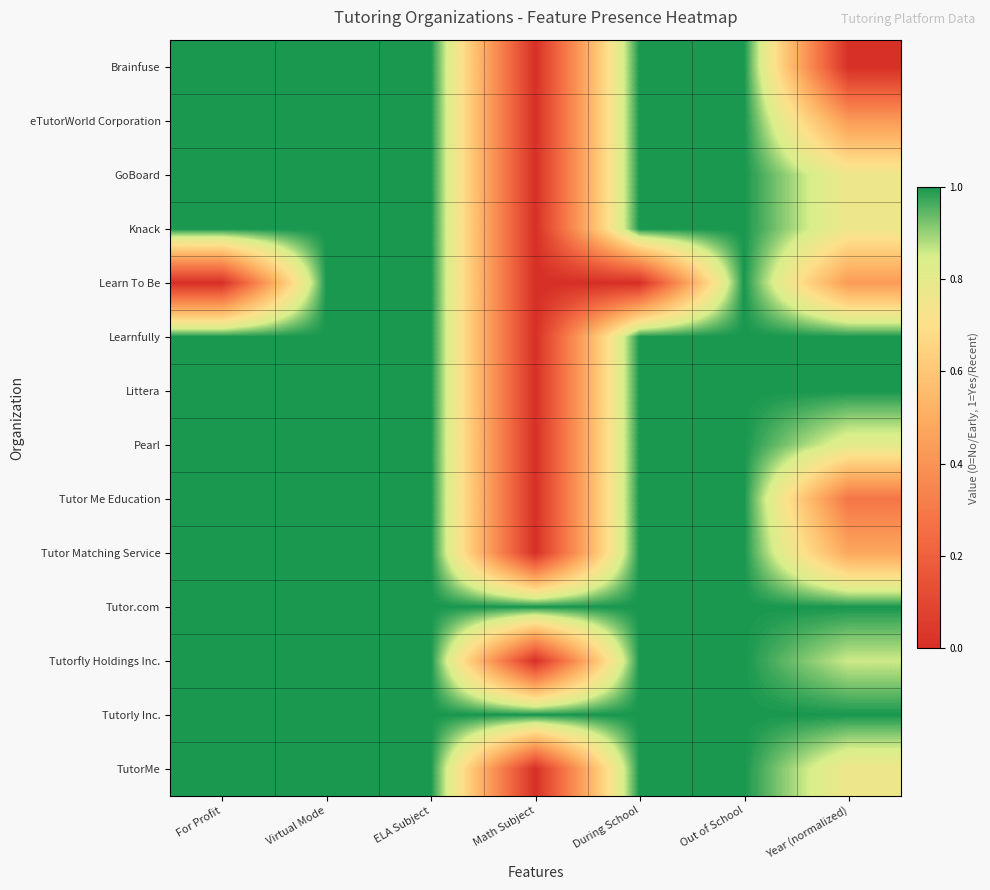

Reading right to left, what are all the values shown in this chart?

Brainfuse: Year (normalized)=0.0	Out of School=1.0	During School=1.0	Math Subject=0.0	ELA Subject=1.0	Virtual Mode=1.0	For Profit=1.0
eTutorWorld Corporation: Year (normalized)=0.4	Out of School=1.0	During School=1.0	Math Subject=0.0	ELA Subject=1.0	Virtual Mode=1.0	For Profit=1.0
GoBoard: Year (normalized)=0.8	Out of School=1.0	During School=1.0	Math Subject=0.0	ELA Subject=1.0	Virtual Mode=1.0	For Profit=1.0
Knack: Year (normalized)=0.8	Out of School=1.0	During School=1.0	Math Subject=0.0	ELA Subject=1.0	Virtual Mode=1.0	For Profit=1.0
Learn To Be: Year (normalized)=0.4	Out of School=1.0	During School=0.0	Math Subject=0.0	ELA Subject=1.0	Virtual Mode=1.0	For Profit=0.0
Learnfully: Year (normalized)=1.0	Out of School=1.0	During School=1.0	Math Subject=0.0	ELA Subject=1.0	Virtual Mode=1.0	For Profit=1.0
Littera: Year (normalized)=1.0	Out of School=1.0	During School=1.0	Math Subject=0.0	ELA Subject=1.0	Virtual Mode=1.0	For Profit=1.0
Pearl: Year (normalized)=0.8	Out of School=1.0	During School=1.0	Math Subject=0.0	ELA Subject=1.0	Virtual Mode=1.0	For Profit=1.0
Tutor Me Education: Year (normalized)=0.3	Out of School=1.0	During School=1.0	Math Subject=0.0	ELA Subject=1.0	Virtual Mode=1.0	For Profit=1.0
Tutor Matching Service: Year (normalized)=0.5	Out of School=1.0	During School=1.0	Math Subject=0.0	ELA Subject=1.0	Virtual Mode=1.0	For Profit=1.0
Tutor.com: Year (normalized)=1.0	Out of School=1.0	During School=1.0	Math Subject=1.0	ELA Subject=1.0	Virtual Mode=1.0	For Profit=1.0
Tutorfly Holdings Inc.: Year (normalized)=0.9	Out of School=1.0	During School=1.0	Math Subject=0.0	ELA Subject=1.0	Virtual Mode=1.0	For Profit=1.0
Tutorly Inc.: Year (normalized)=1.0	Out of School=1.0	During School=1.0	Math Subject=1.0	ELA Subject=1.0	Virtual Mode=1.0	For Profit=1.0
TutorMe: Year (normalized)=0.8	Out of School=1.0	During School=1.0	Math Subject=0.0	ELA Subject=1.0	Virtual Mode=1.0	For Profit=1.0